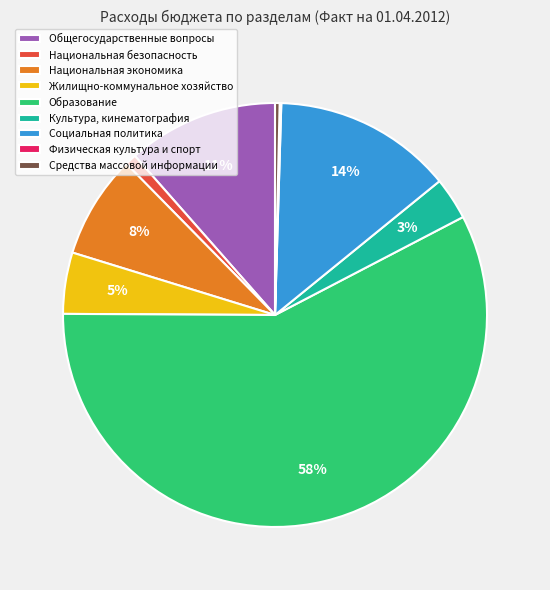

To the nearest percent, what portion does Социальная политика represent?

14%